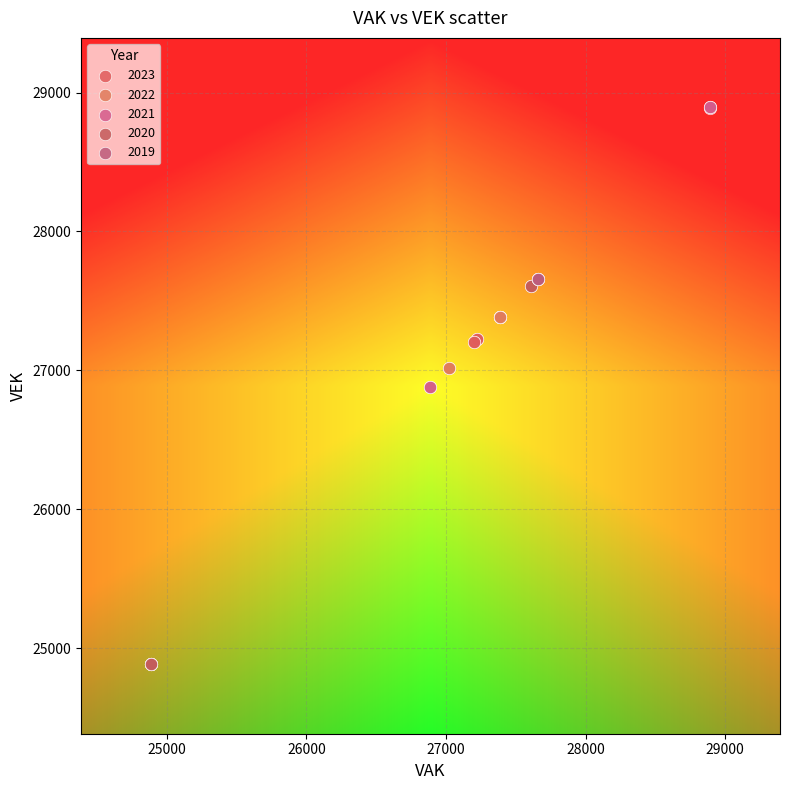

What are all the series names shown in the legend?

2023, 2022, 2021, 2020, 2019